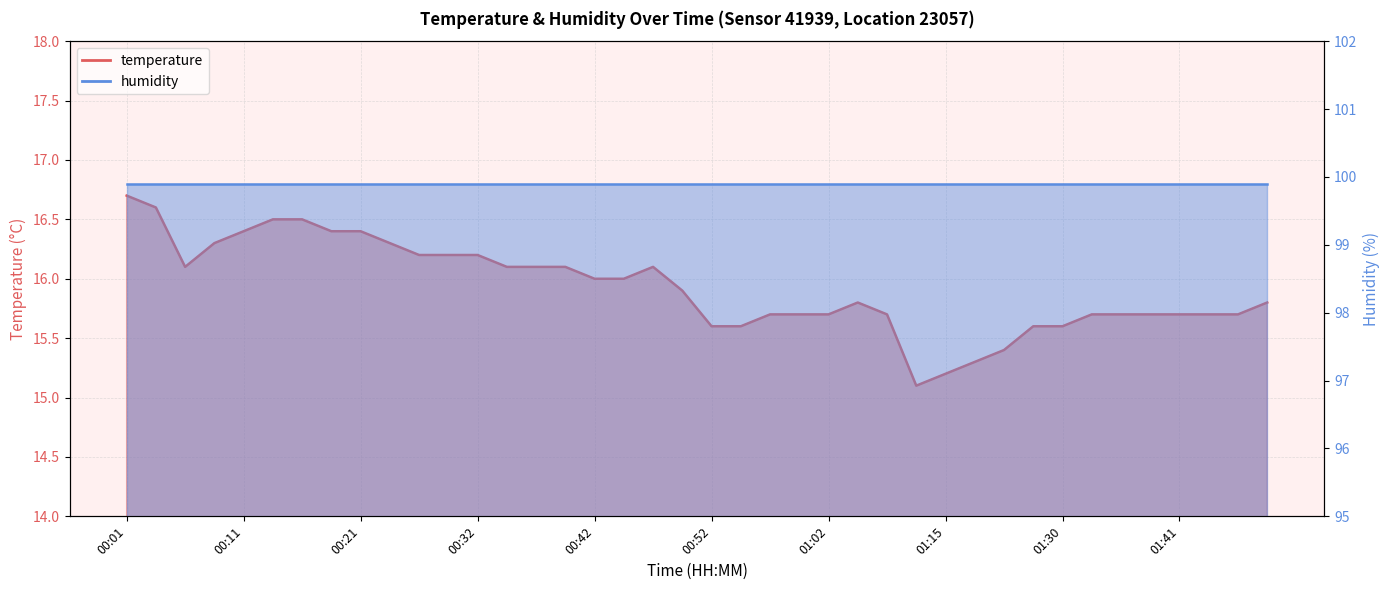

How many interior local valleys (lower than both neighbors) does the data have?

2